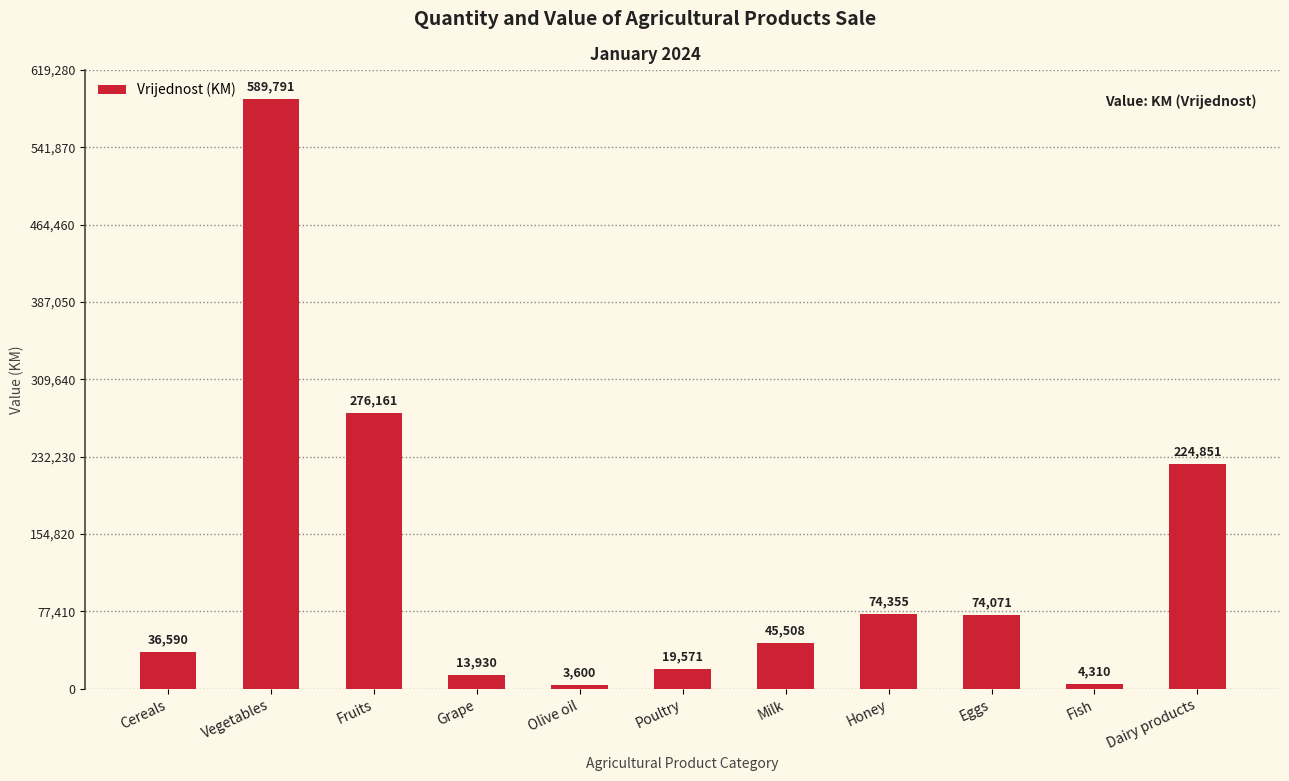

What is the difference between the maximum and minimum values?

586191